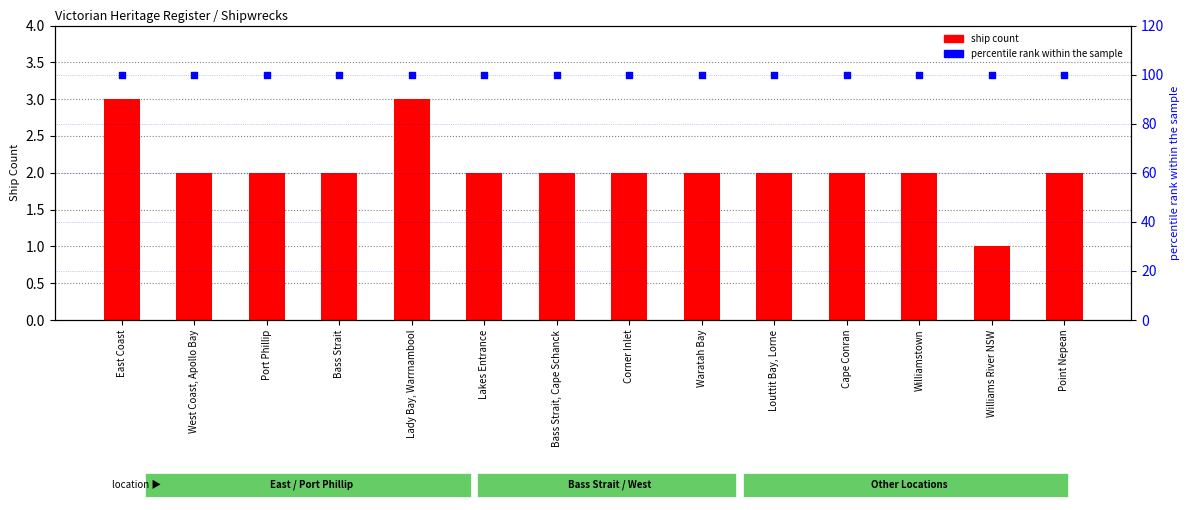

Which series contains the highest Y value?

percentile rank within the sample